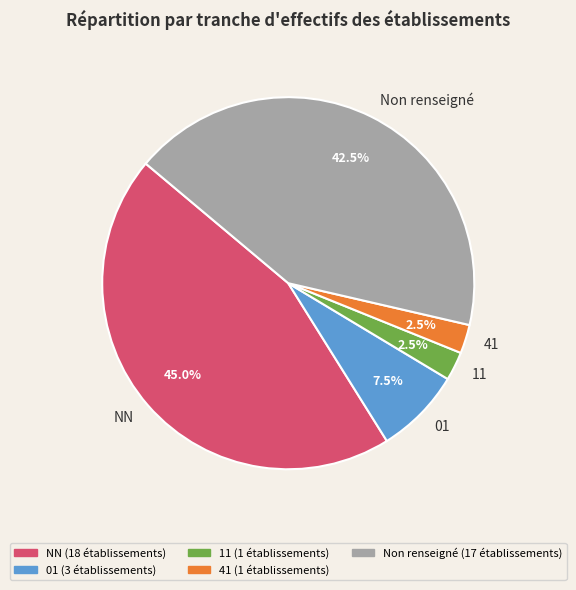

To the nearest percent, what is the difference between the largest and smallest slice percentages?

42%